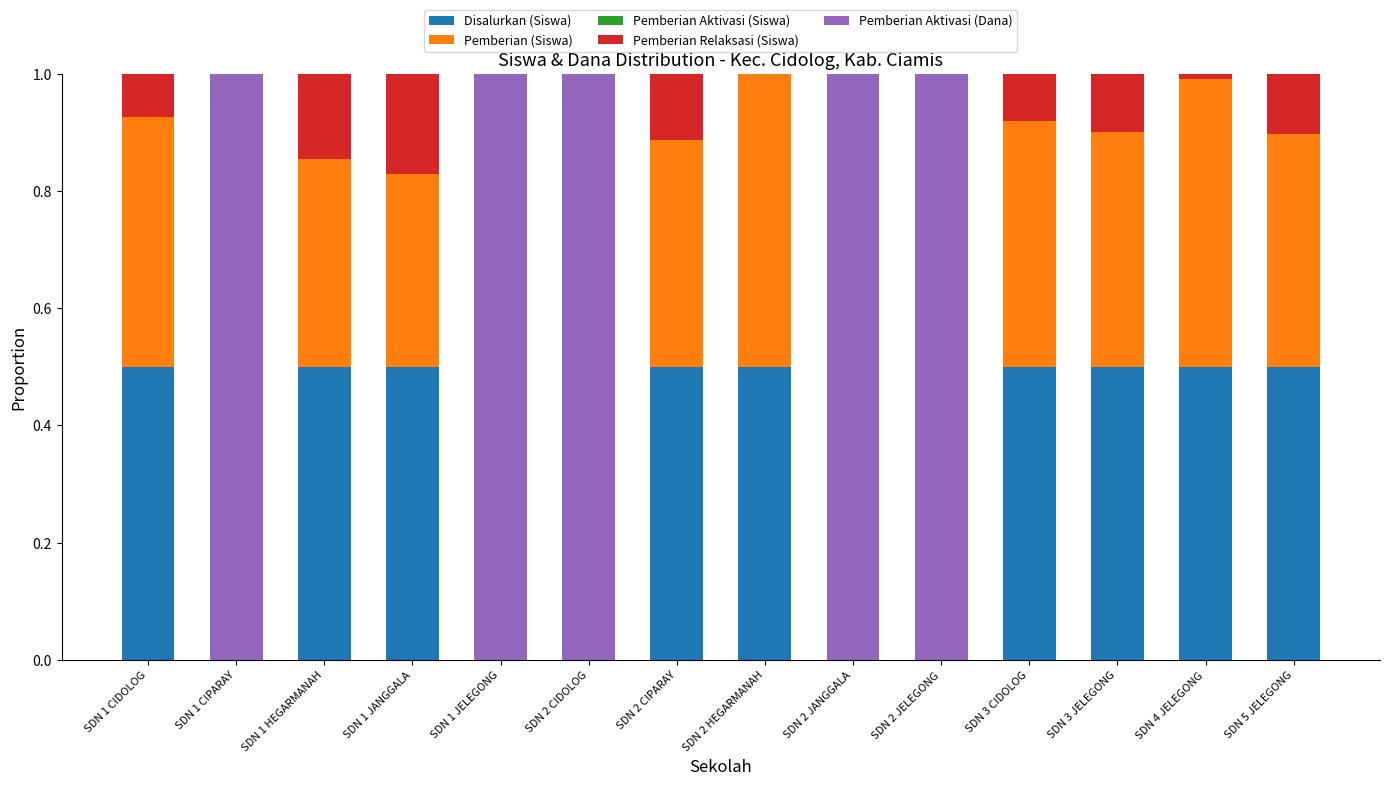

Does the chart contain stacked bars?

Yes